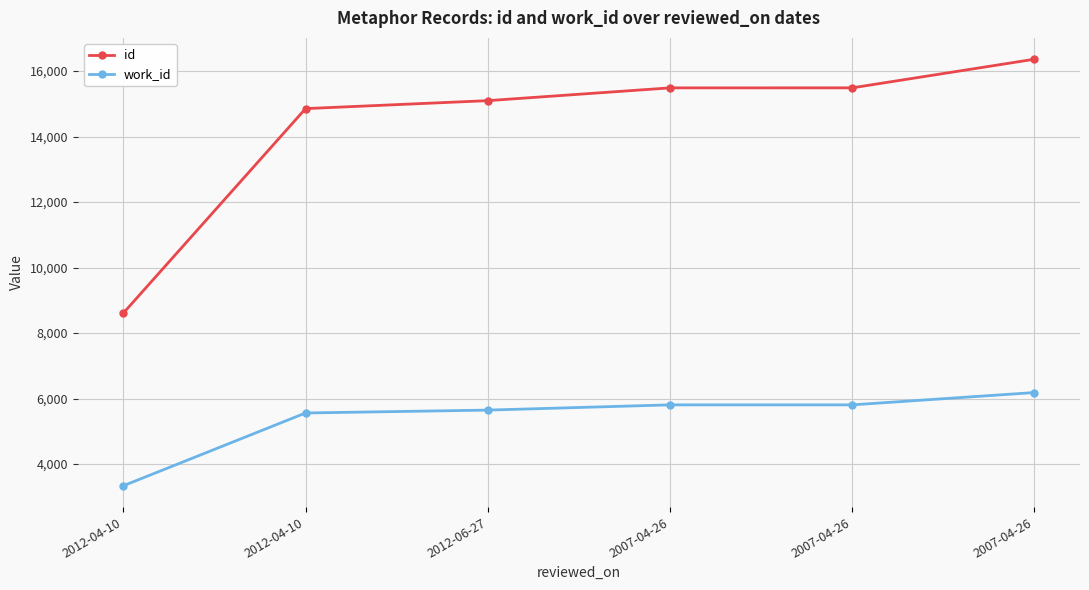

Rank the categories by id value from highest to lowest.

2007-04-26, 2007-04-26, 2007-04-26, 2012-06-27, 2012-04-10, 2012-04-10